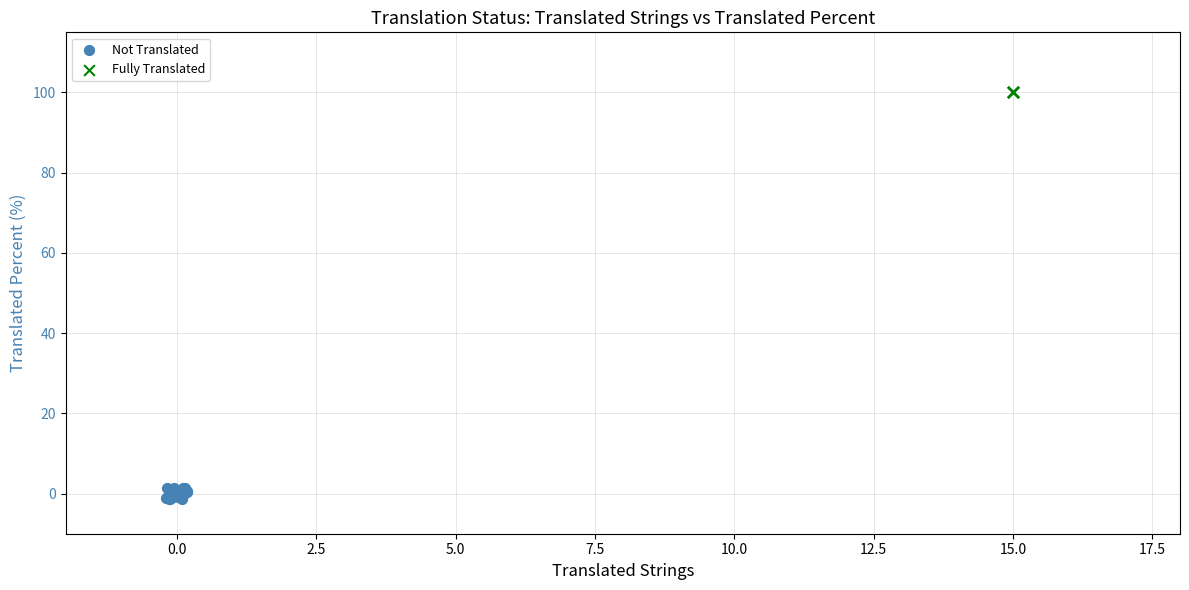

Which series contains the highest Y value?

Fully Translated